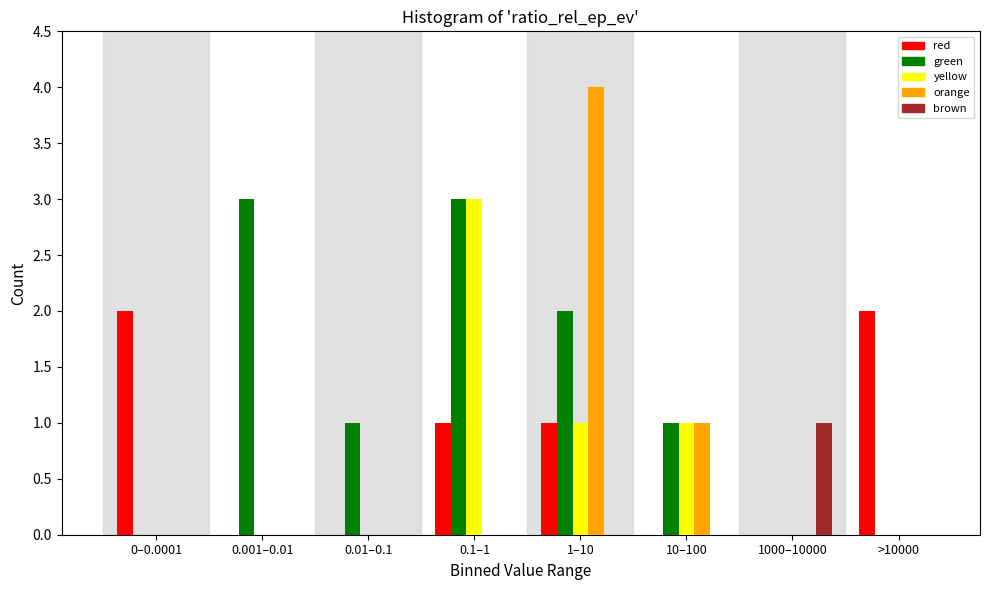

Between 0.001–0.01 and 1000–10000, which series saw the biggest shift?

green